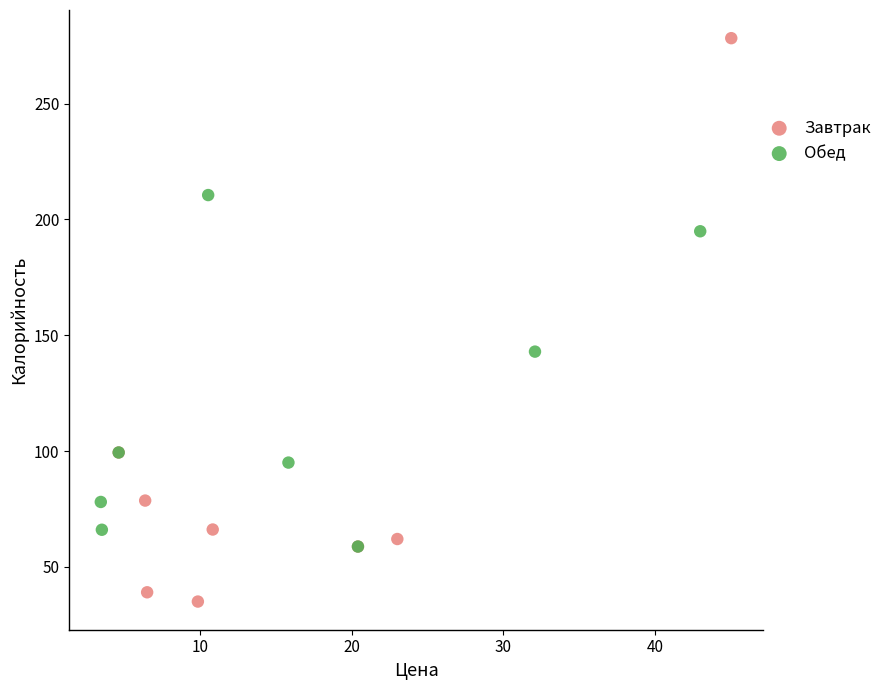

Which series has the largest Y range (max minus min)?

Завтрак